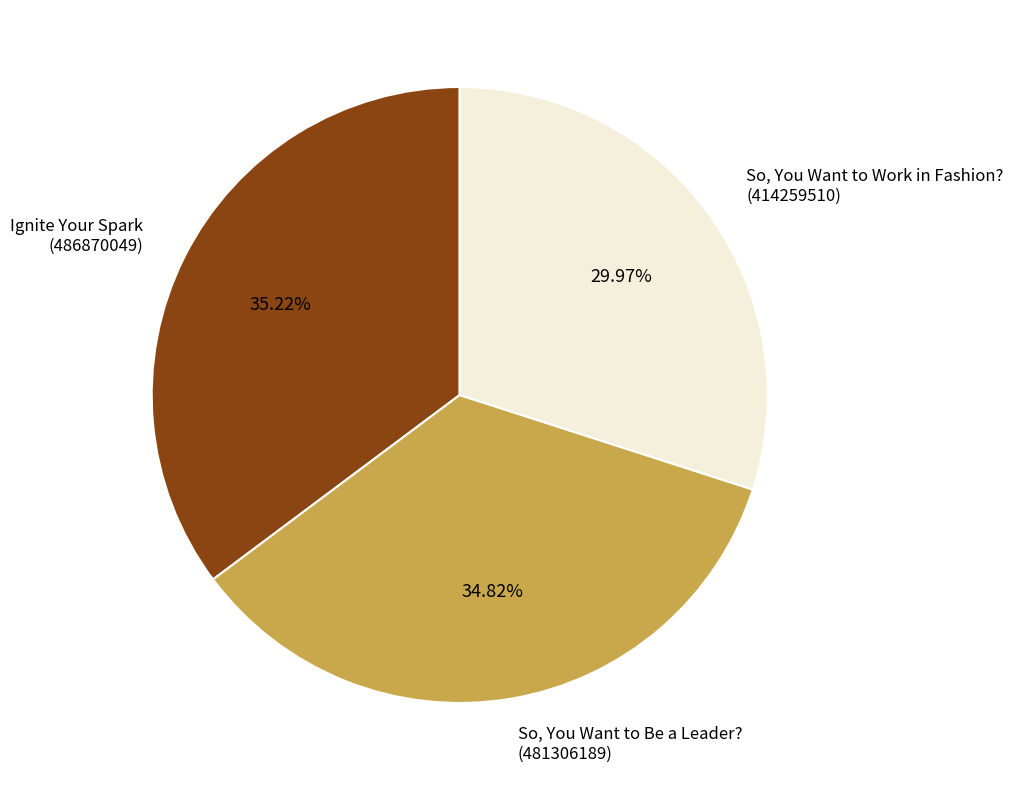

What is the smallest slice in the pie chart?

So, You Want to Work in Fashion? (414259510)